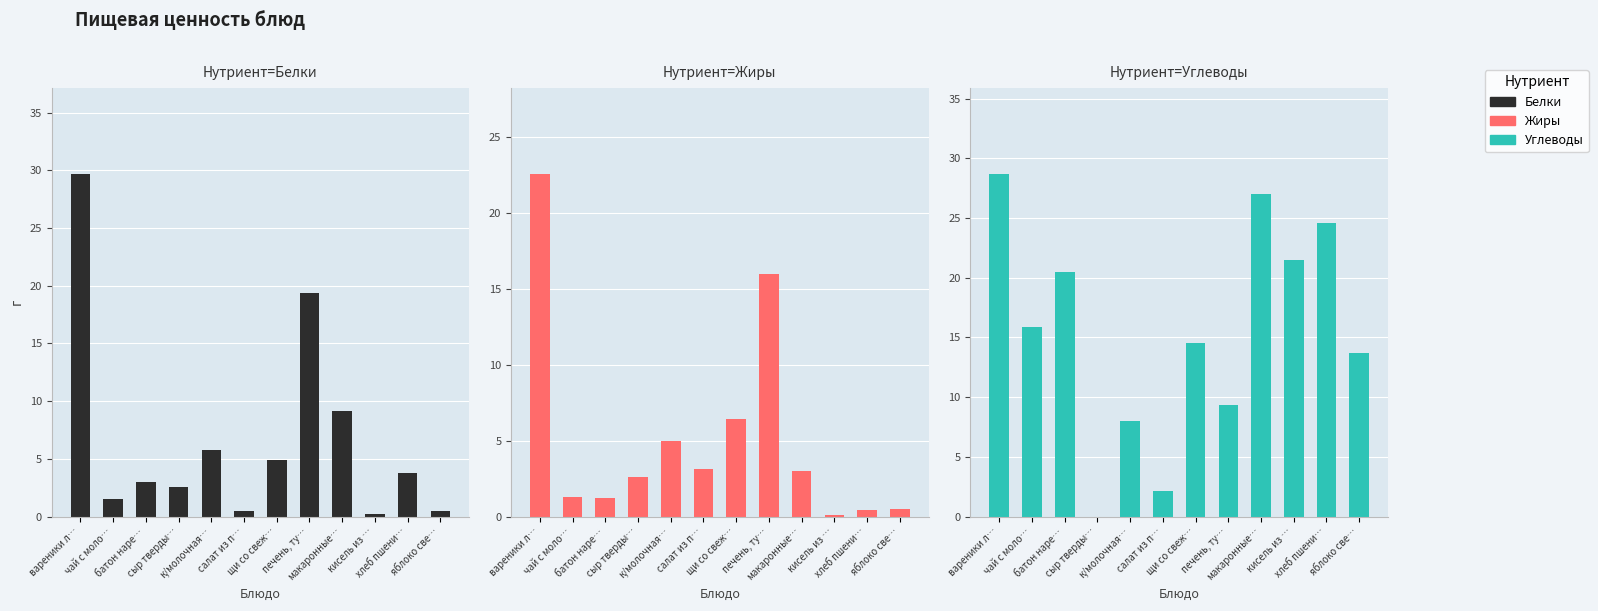

Which label corresponds to the largest value in the chart?

вареники л…